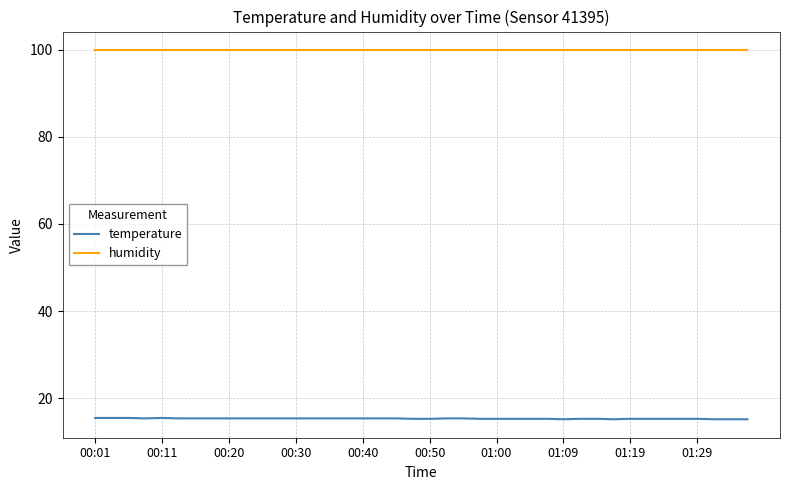

Which series has the largest total across all categories?

humidity